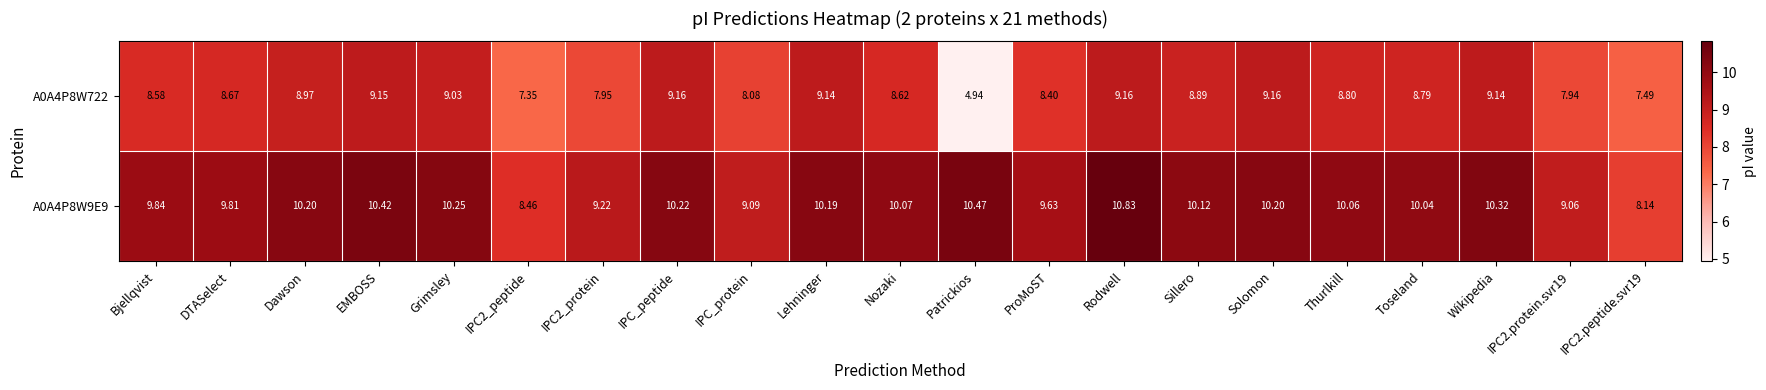

At which label does A0A4P8W9E9 first exceed 10?

Dawson